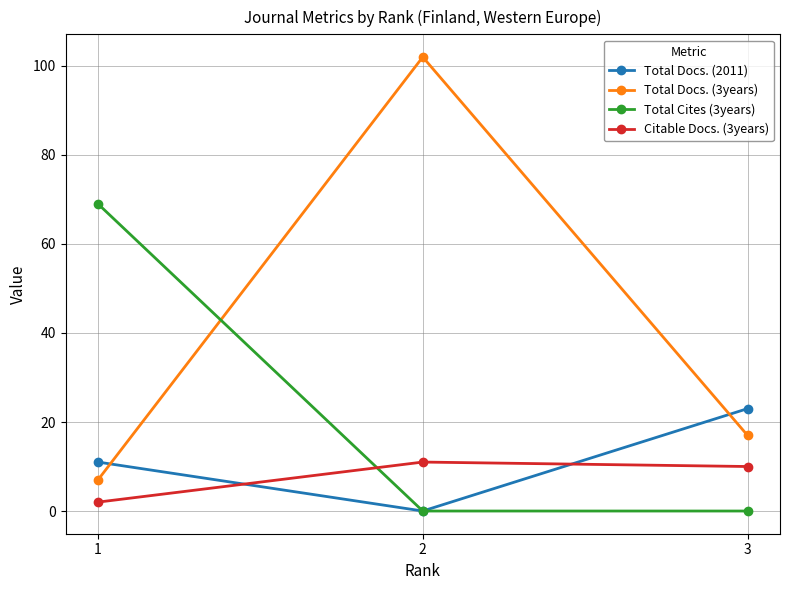

What is the value of the Citable Docs. (3years) point at the 2nd from the left?

11